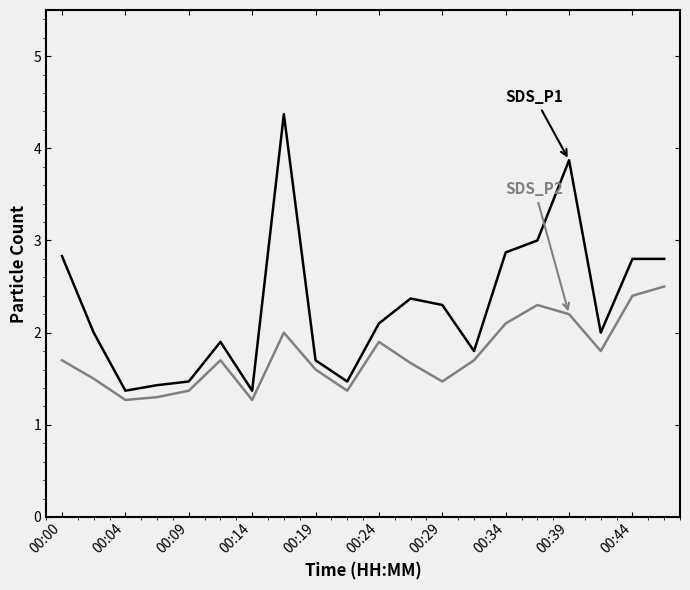

What is the minimum value shown in the chart?

1.3